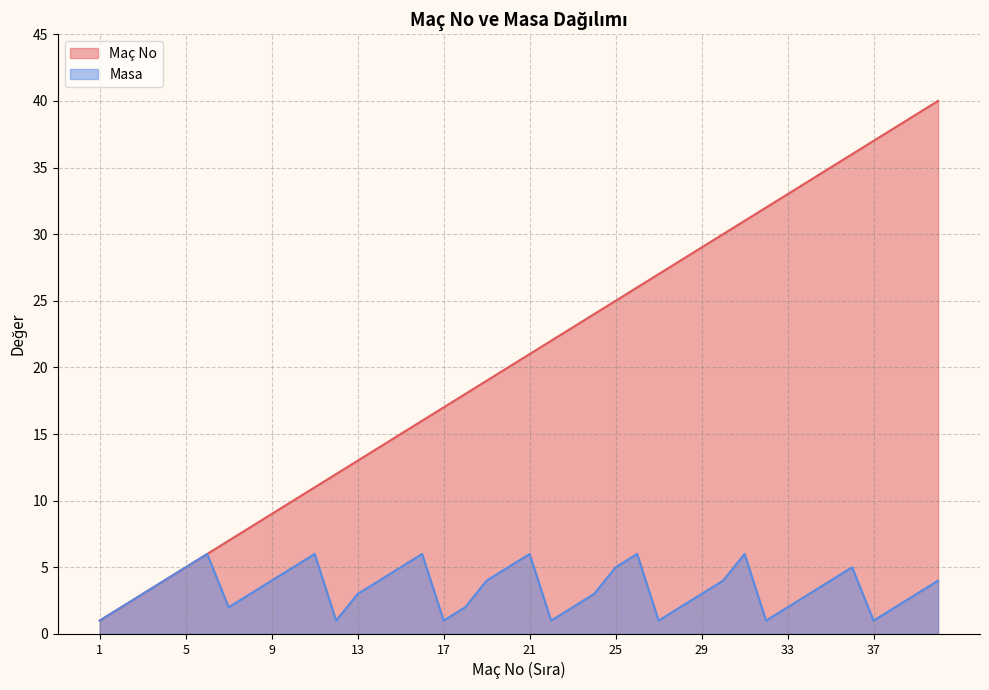

What is the value of the Maç No point at the 5th from the left?

5